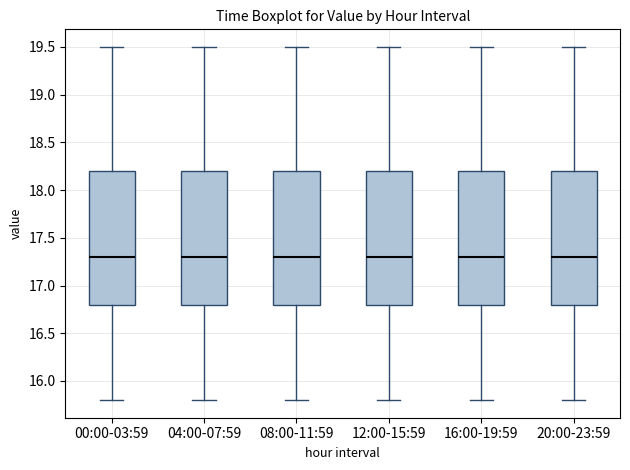

Where does the lower whisker of the box for 00:00-03:59 end on the y-axis? The values are not printed on the chart, so give them approximately, as read against the axis.

15.8